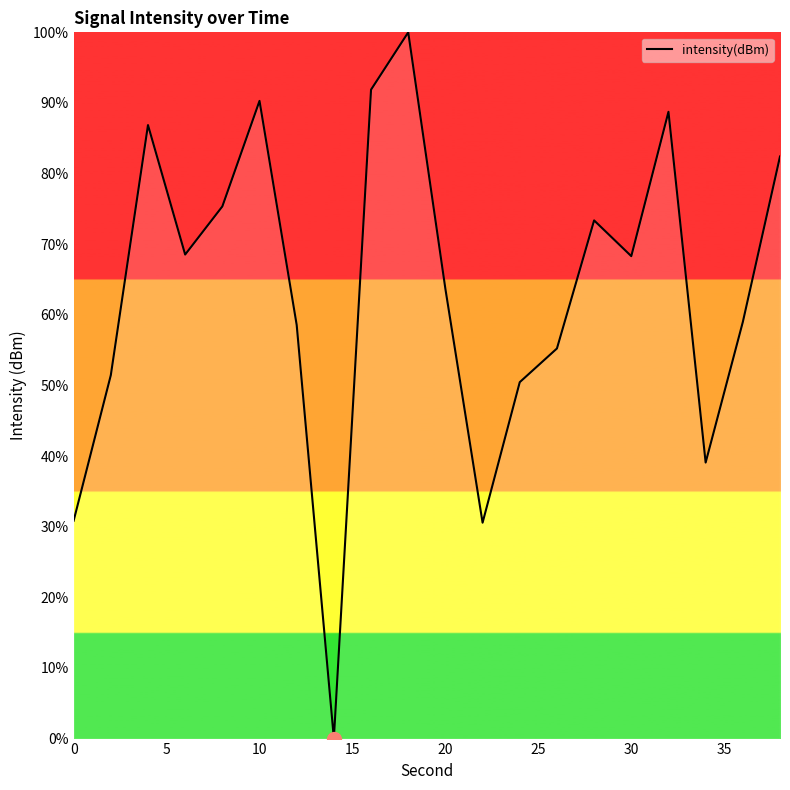

How many lines are shown in the chart?

1